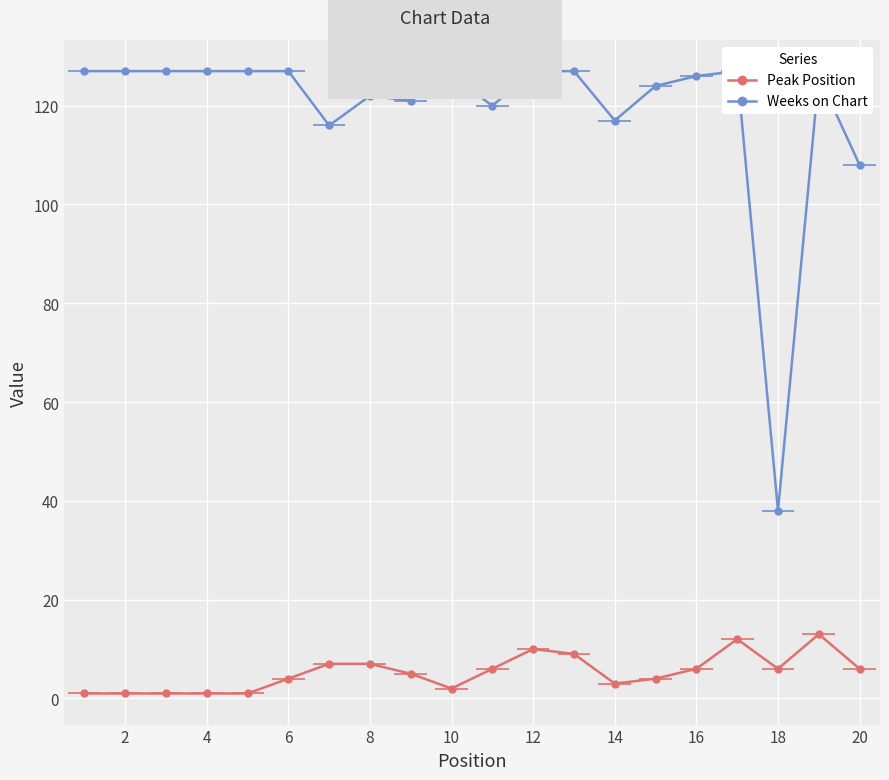

How many interior local valleys does the Peak Position series have?

3